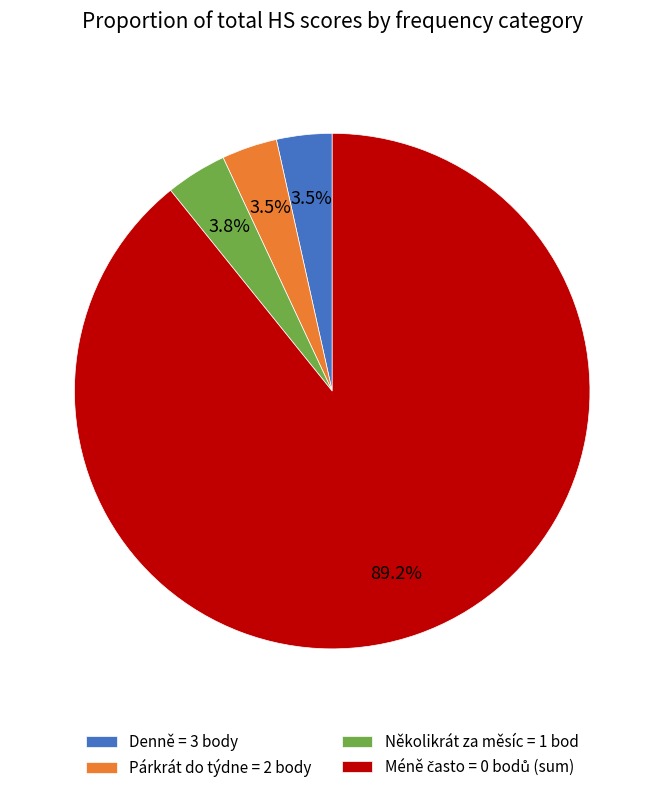

Combined, do Denně = 3 body and Párkrát do týdne = 2 body account for over 50%?

No